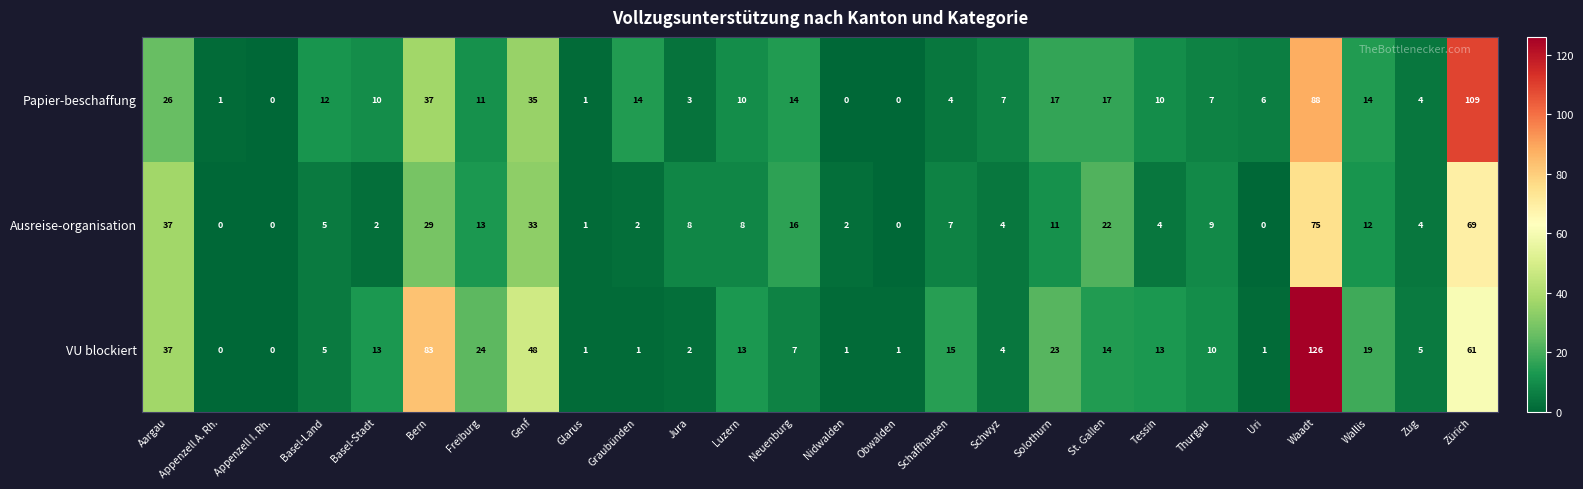

What is the sum of the Papier-beschaffung values at Appenzell A. Rh. and Bern?

38